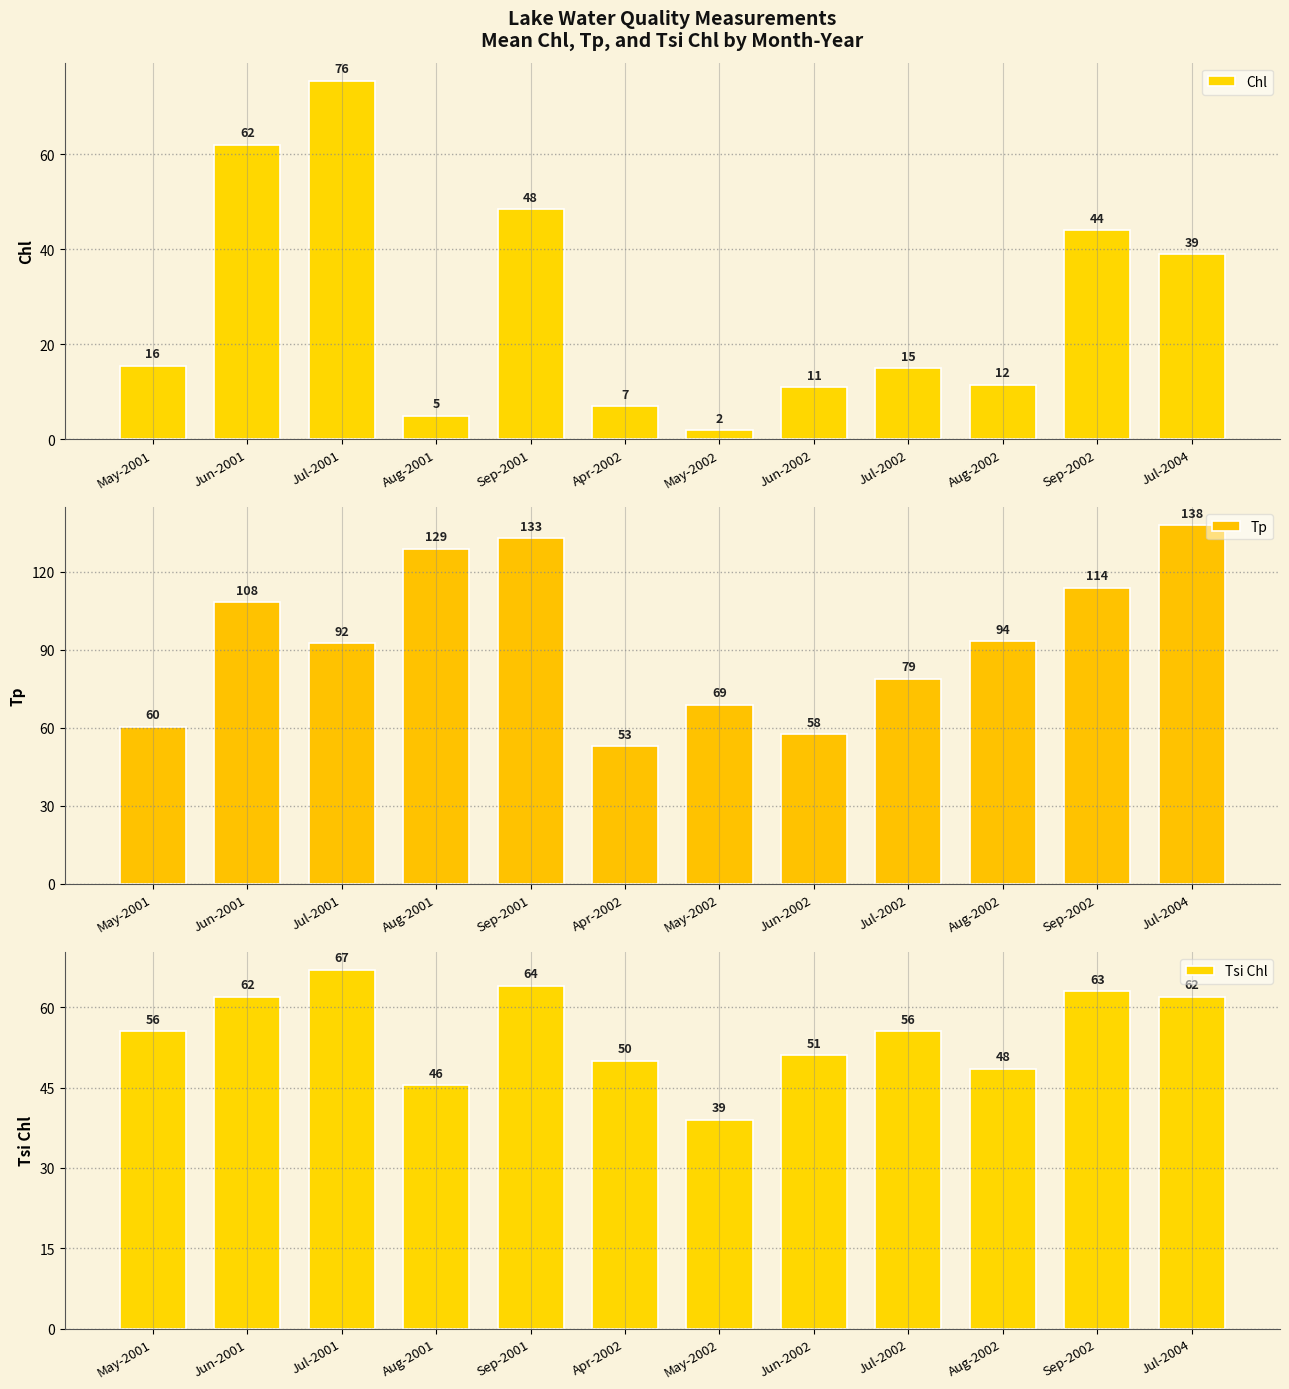

What is the label of the 8th bar from the right?

Sep-2001